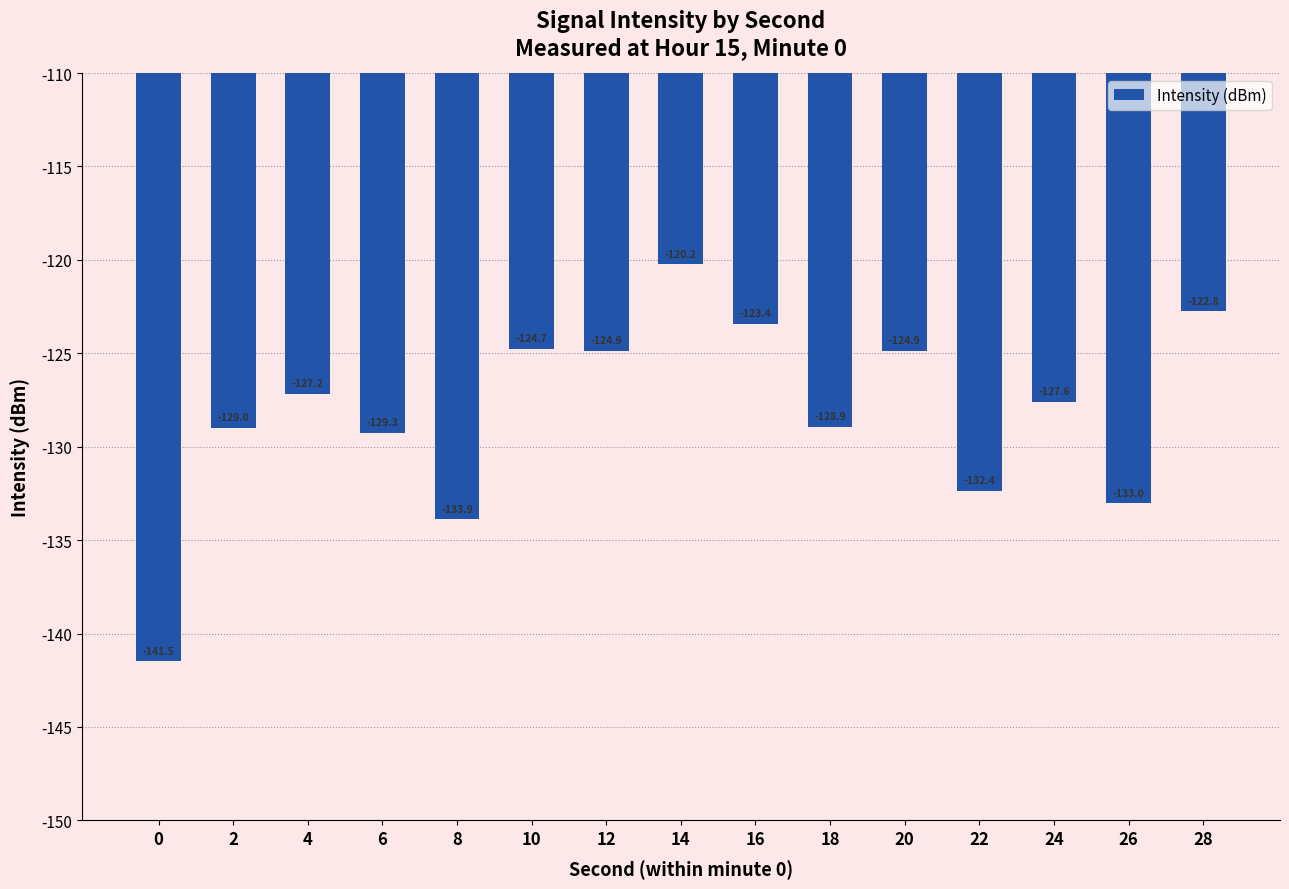

At which label is the value closest to -130?

6